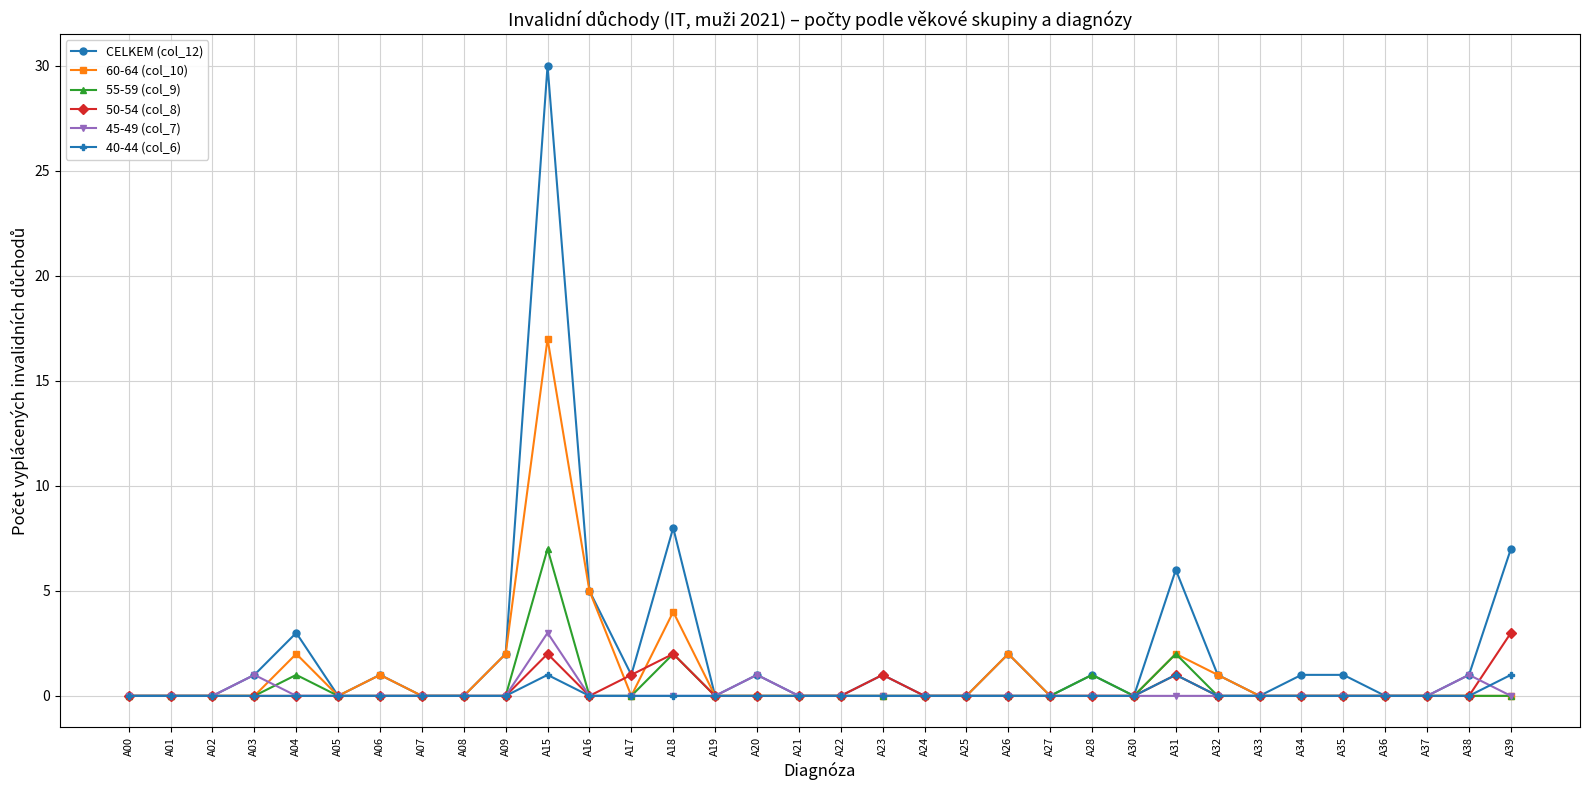

Which series has the largest range (max minus min)?

CELKEM (col_12)